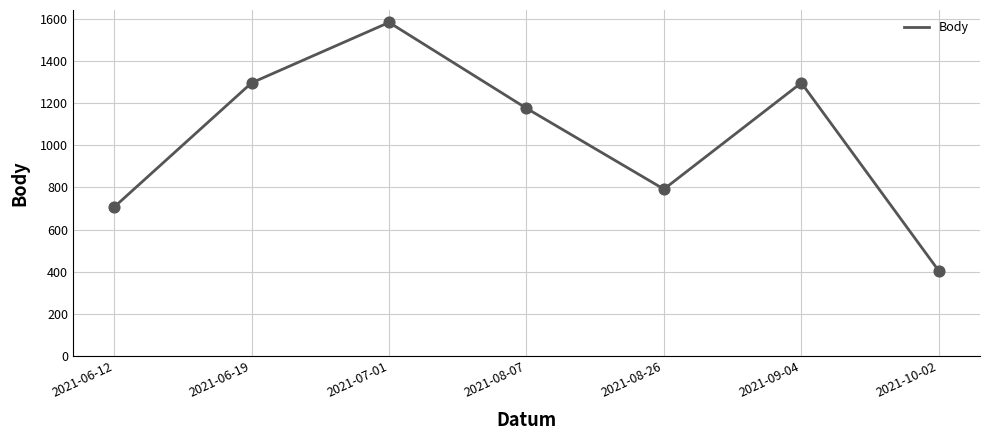

Approximately how many times larger is the value at 2021-06-19 compared to 2021-08-26?

1.6